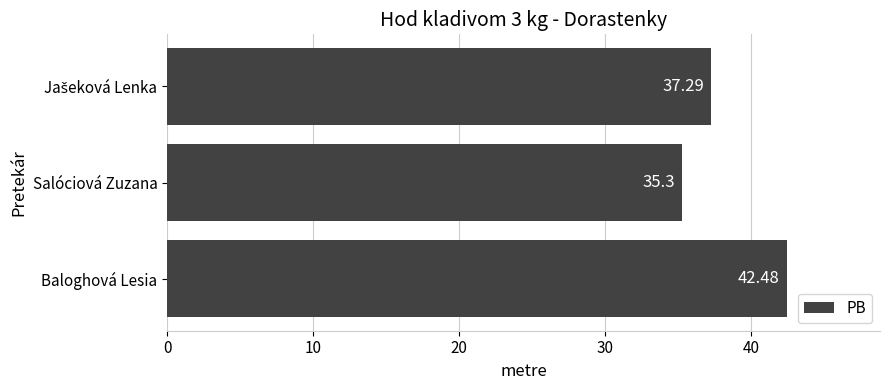

Which label corresponds to the smallest value in the chart?

Salóciová Zuzana